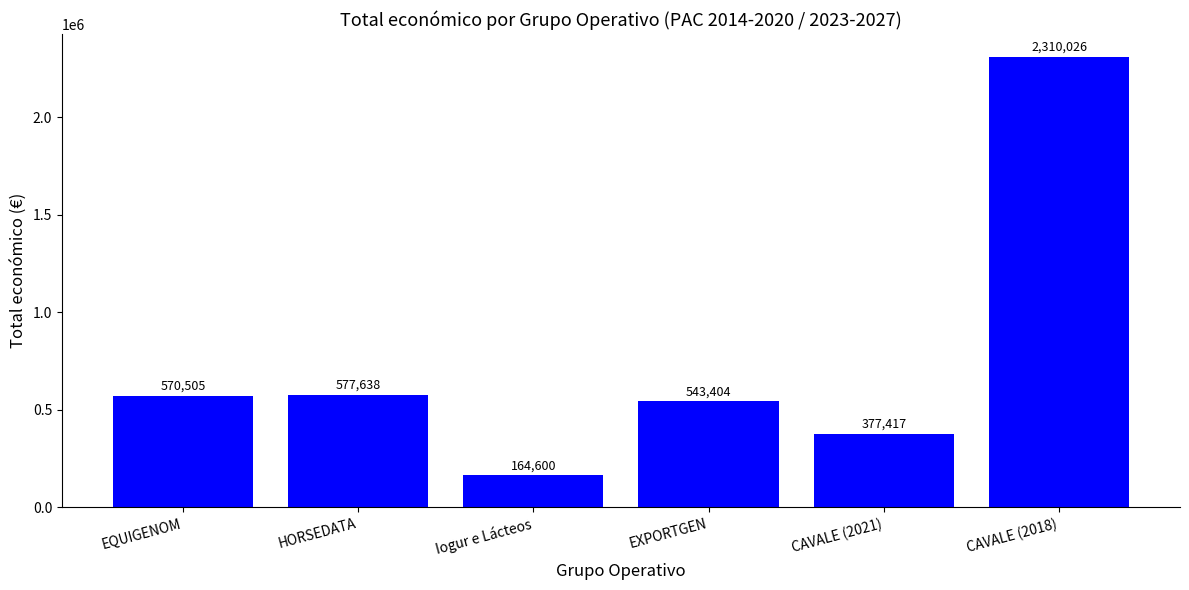

What is the ratio of the value at Iogur e Lácteos to the value at CAVALE (2021)?

0.4